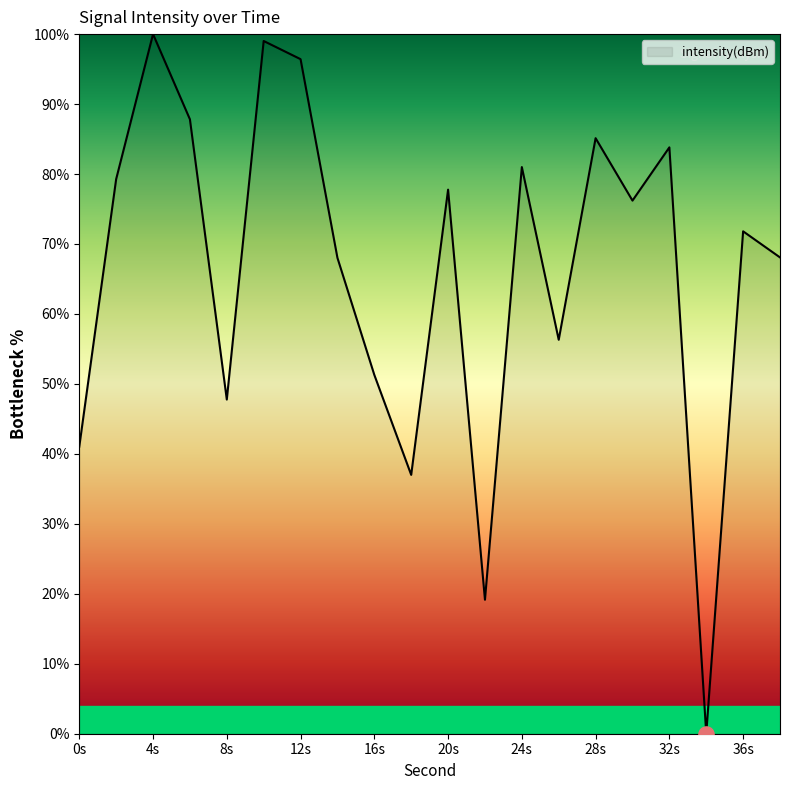

What is the difference between the maximum and minimum values?

100.0